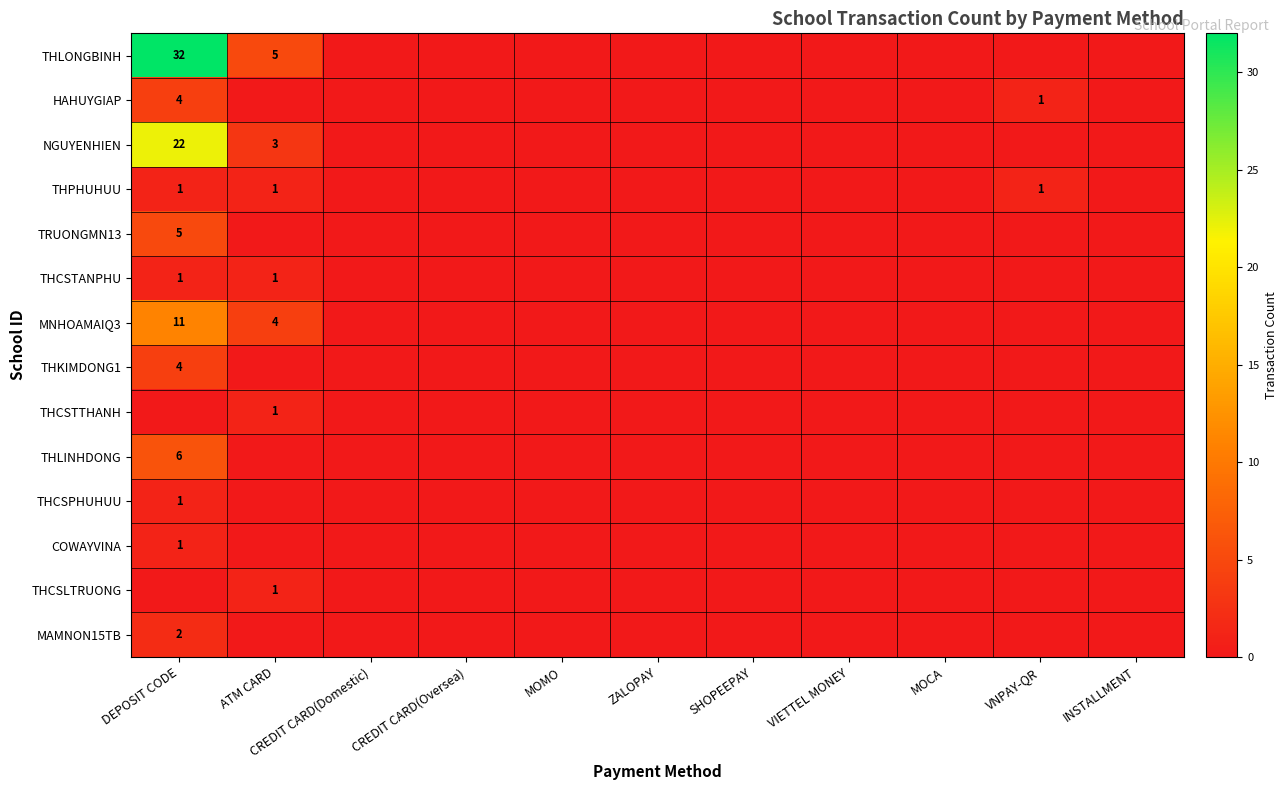

True or false: THLONGBINH has a value of -15 at SHOPEEPAY.

False